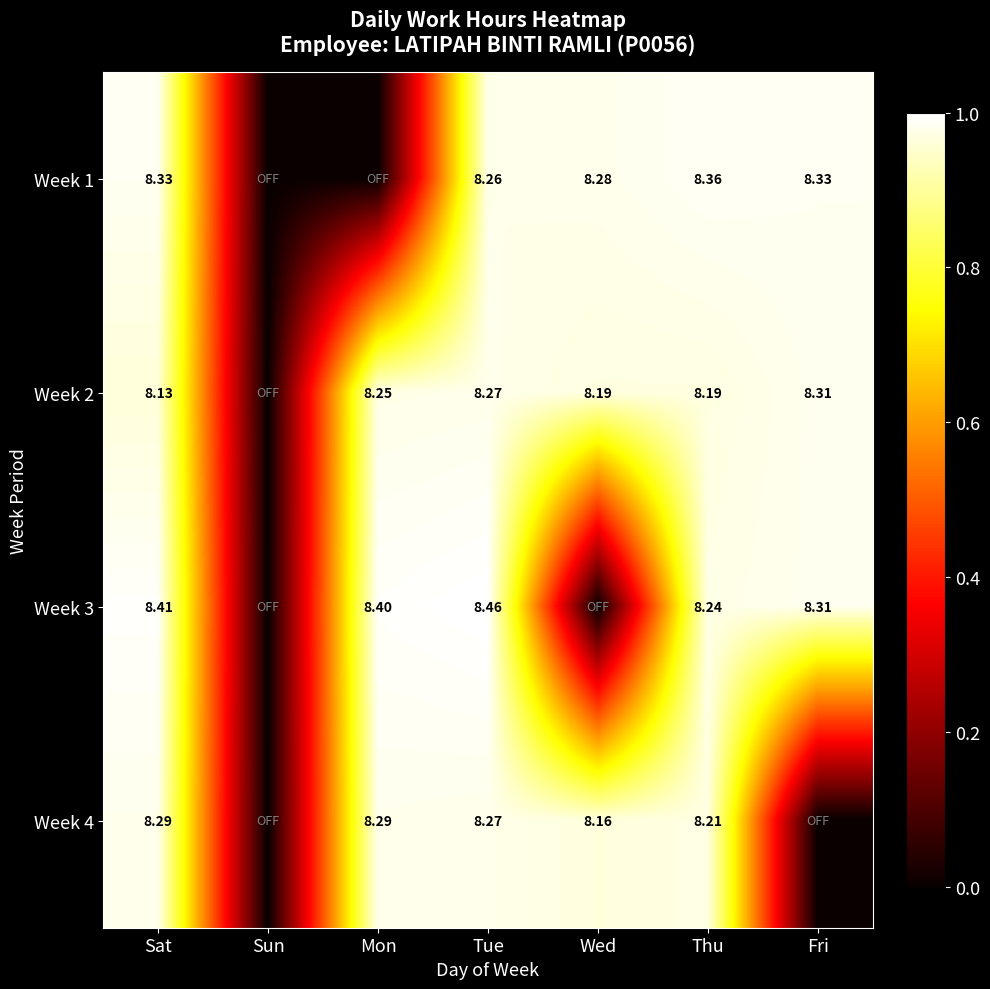

How many positive values does the Week 1 series have?

5